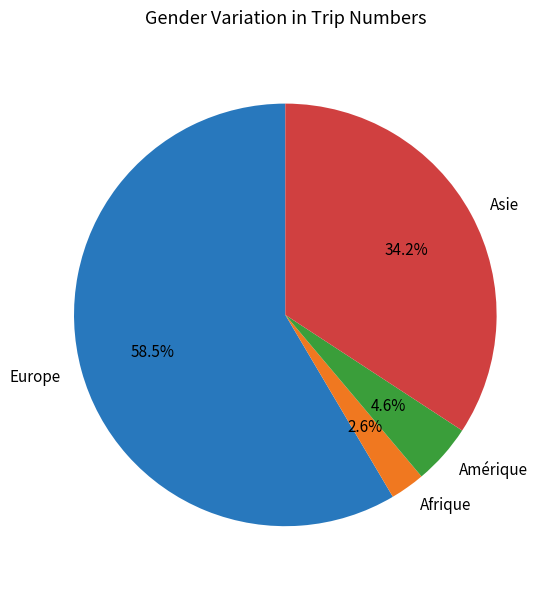

Is it true that Amérique is 5% of the pie?

True